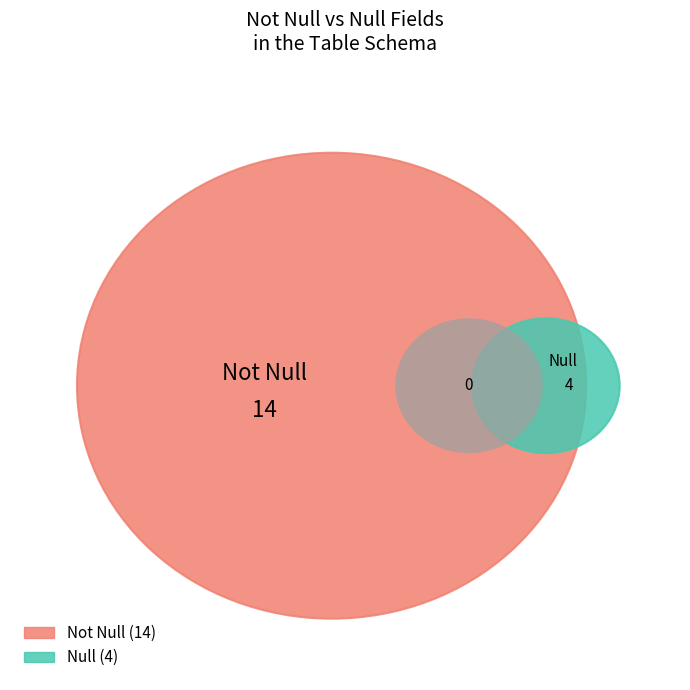

True or false: Null accounts for 22% of the total.

True